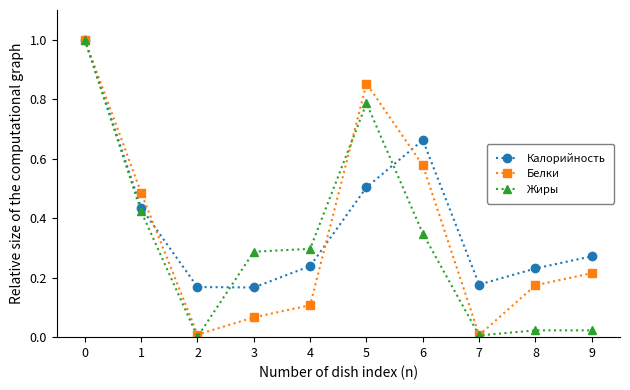

Which series has the widest spread of values?

Жиры